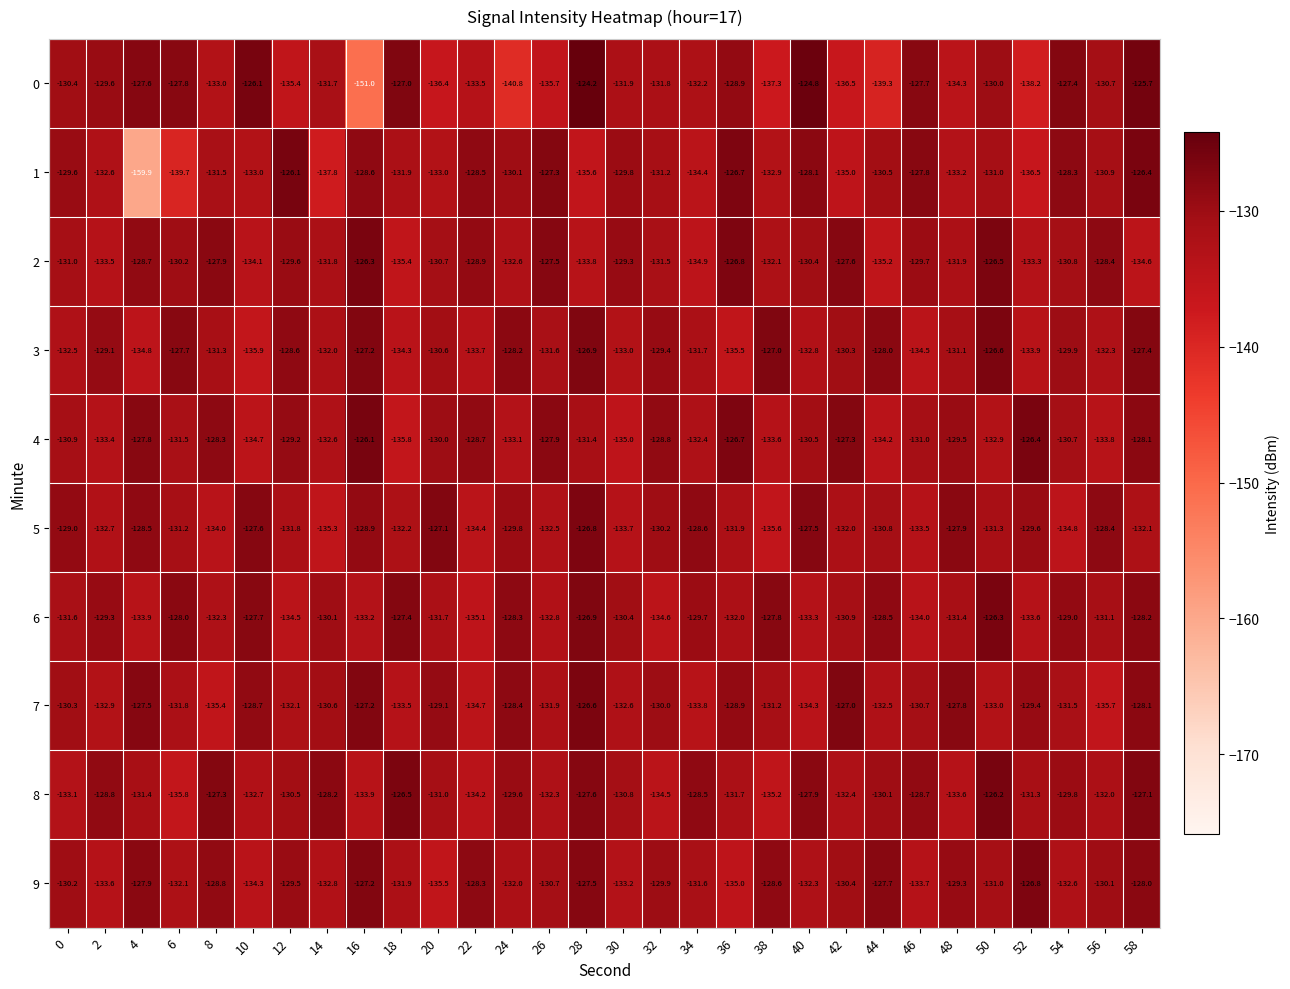

What is the minimum value shown in the chart?

-159.9